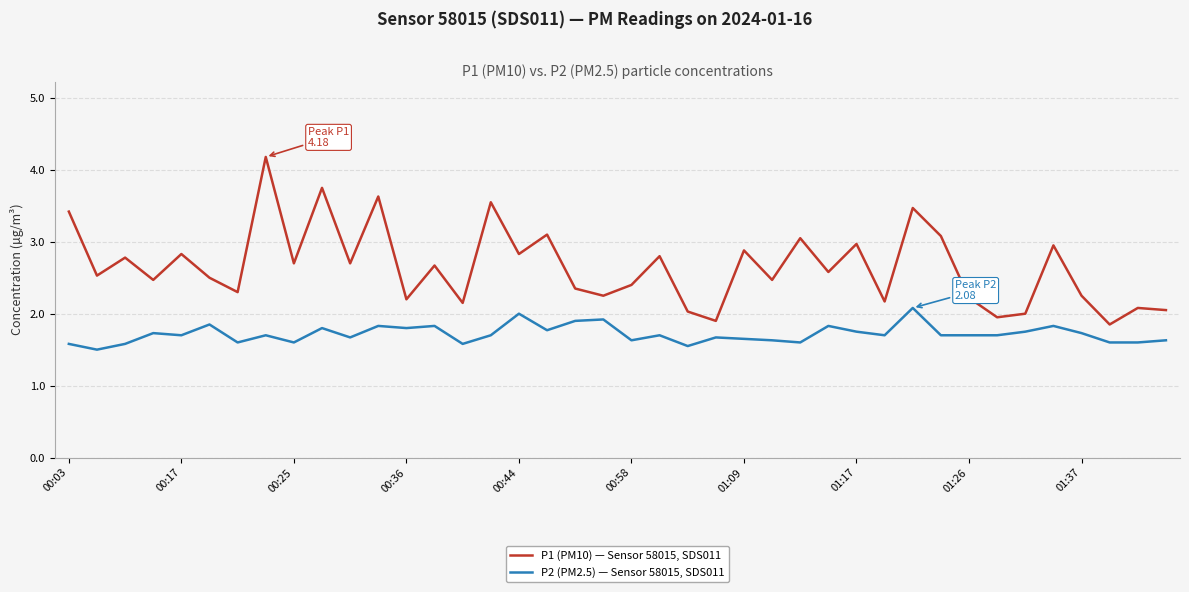

True or false: P2 (PM2.5) — Sensor 58015, SDS011 and P1 (PM10) — Sensor 58015, SDS011 intersect in this chart.

False